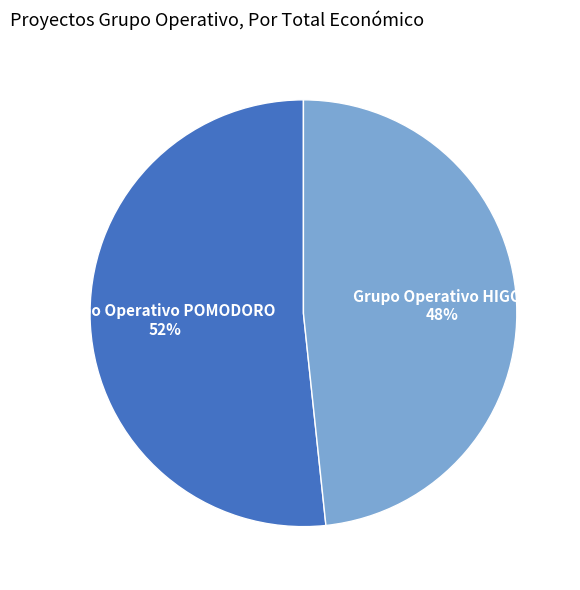

To the nearest percent, what is the average slice percentage?

50%